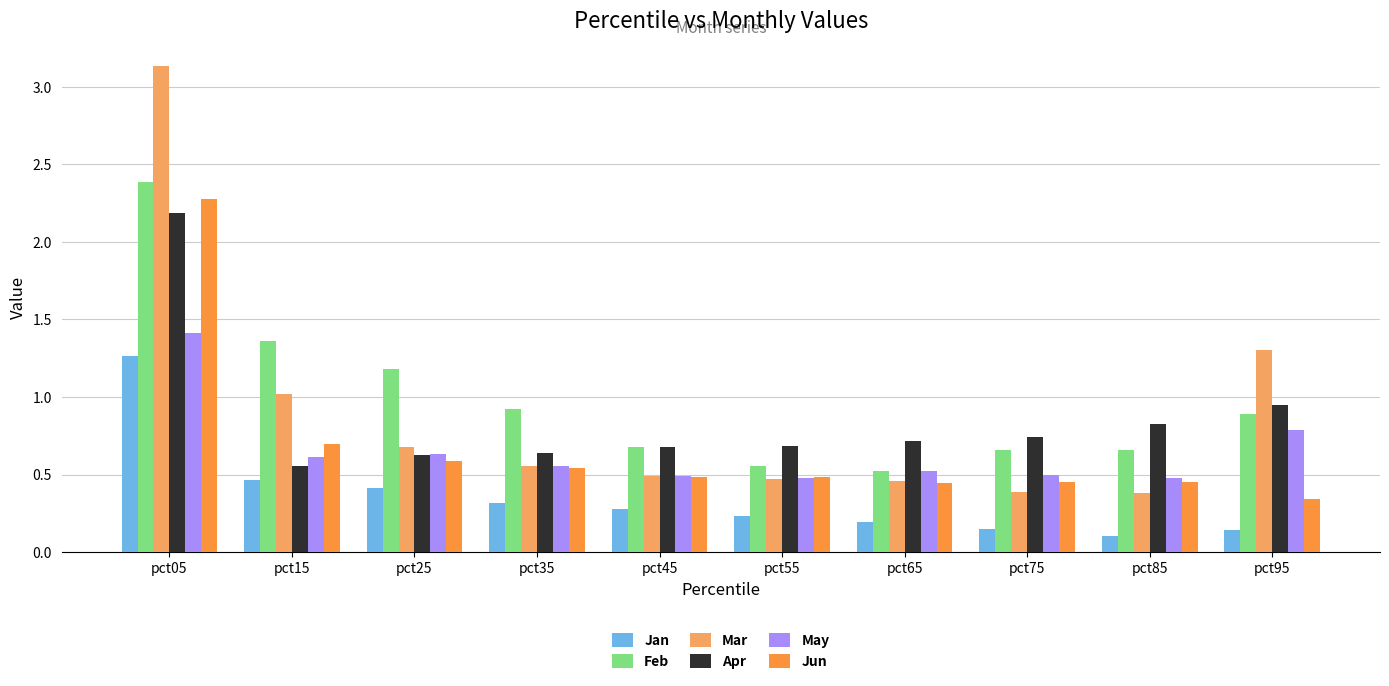

How many series are shown in this chart?

6